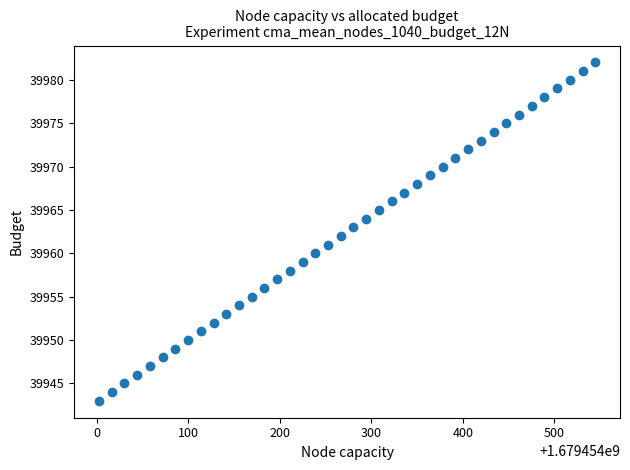

Count the number of points in this scatter plot.

40